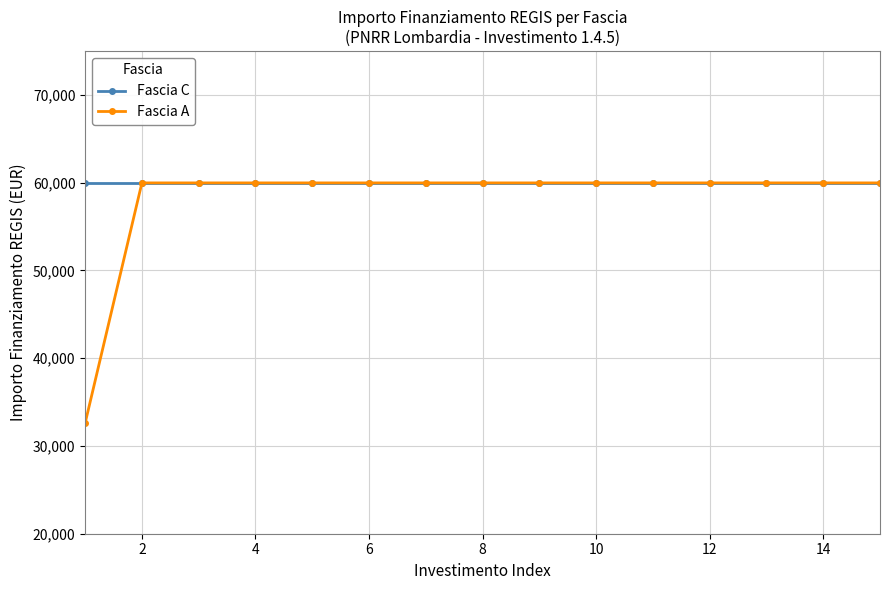

What is the difference between the maximum and minimum values in the Fascia A series?

27377